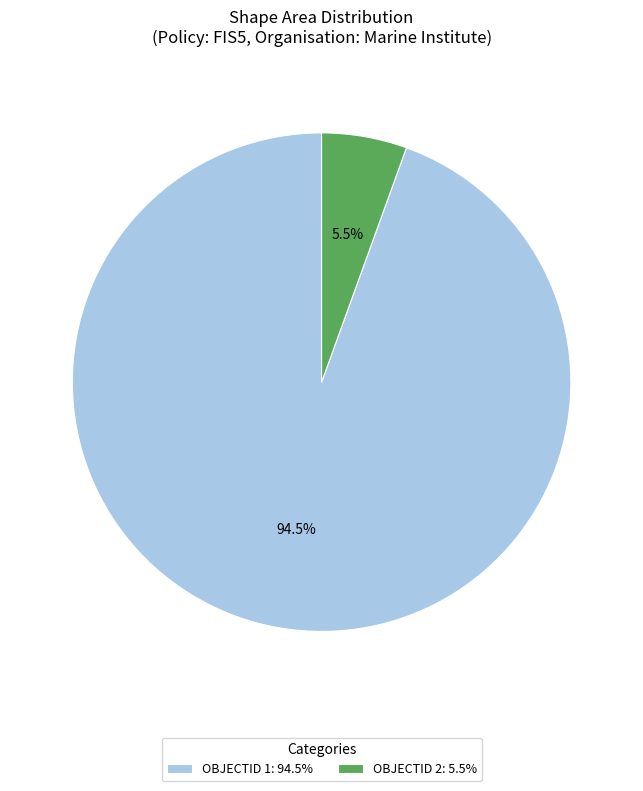

What percentage do OBJECTID 2: 5.5% and OBJECTID 1: 94.5% together represent?

100.0%